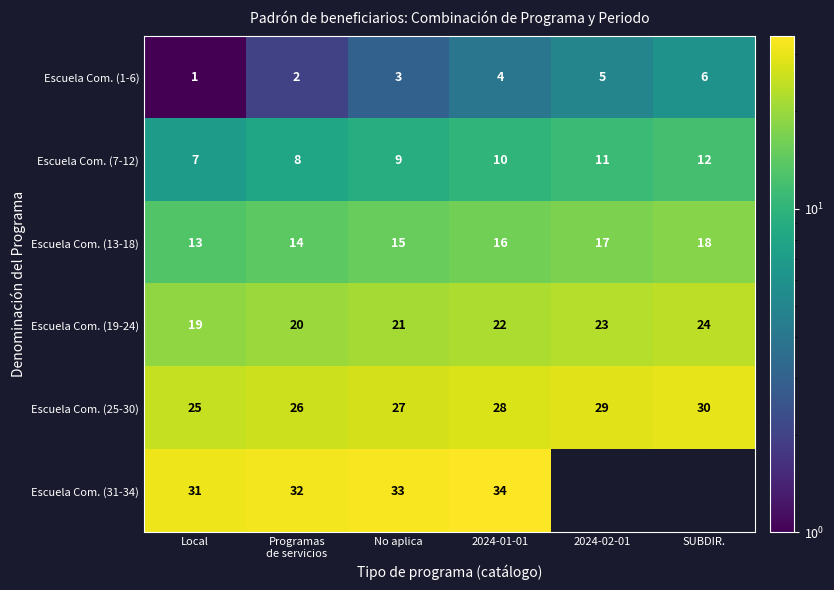

What is the total value across all series at 2024-01-01?

114